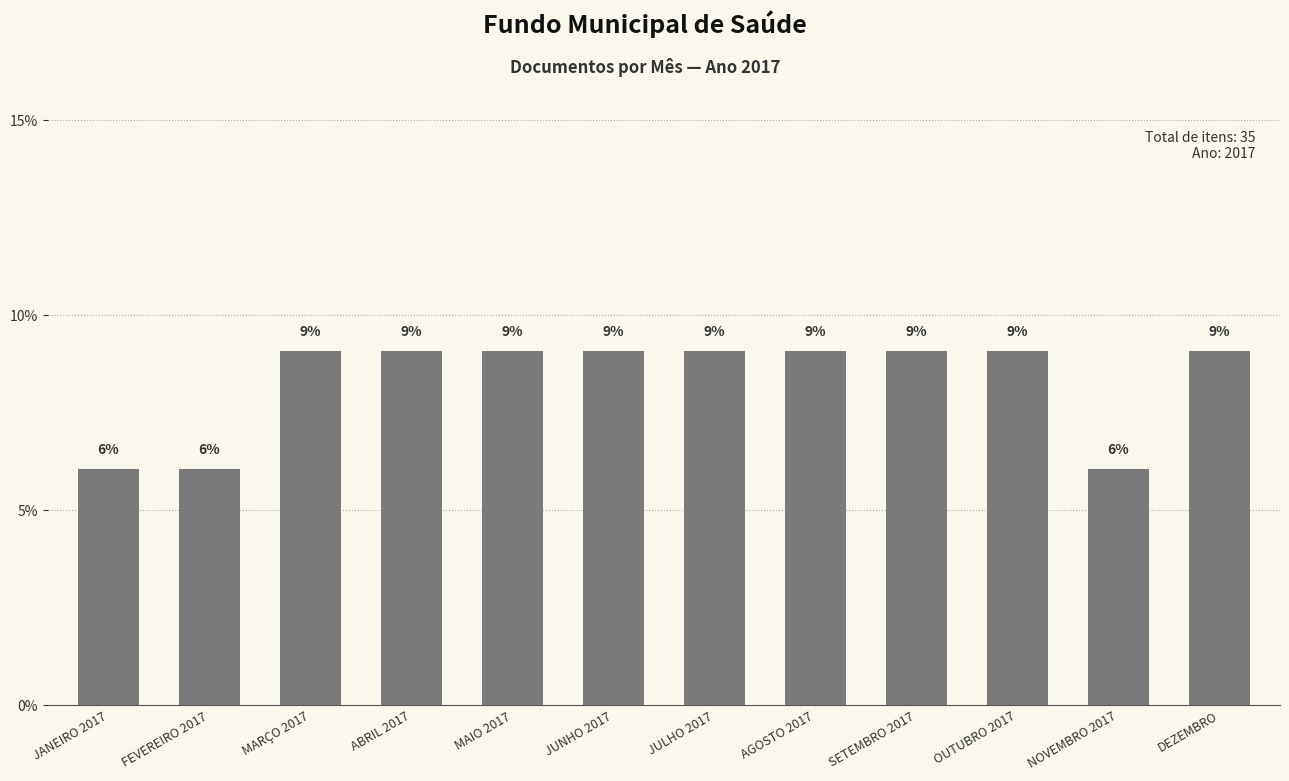

Are the bars horizontal?

No